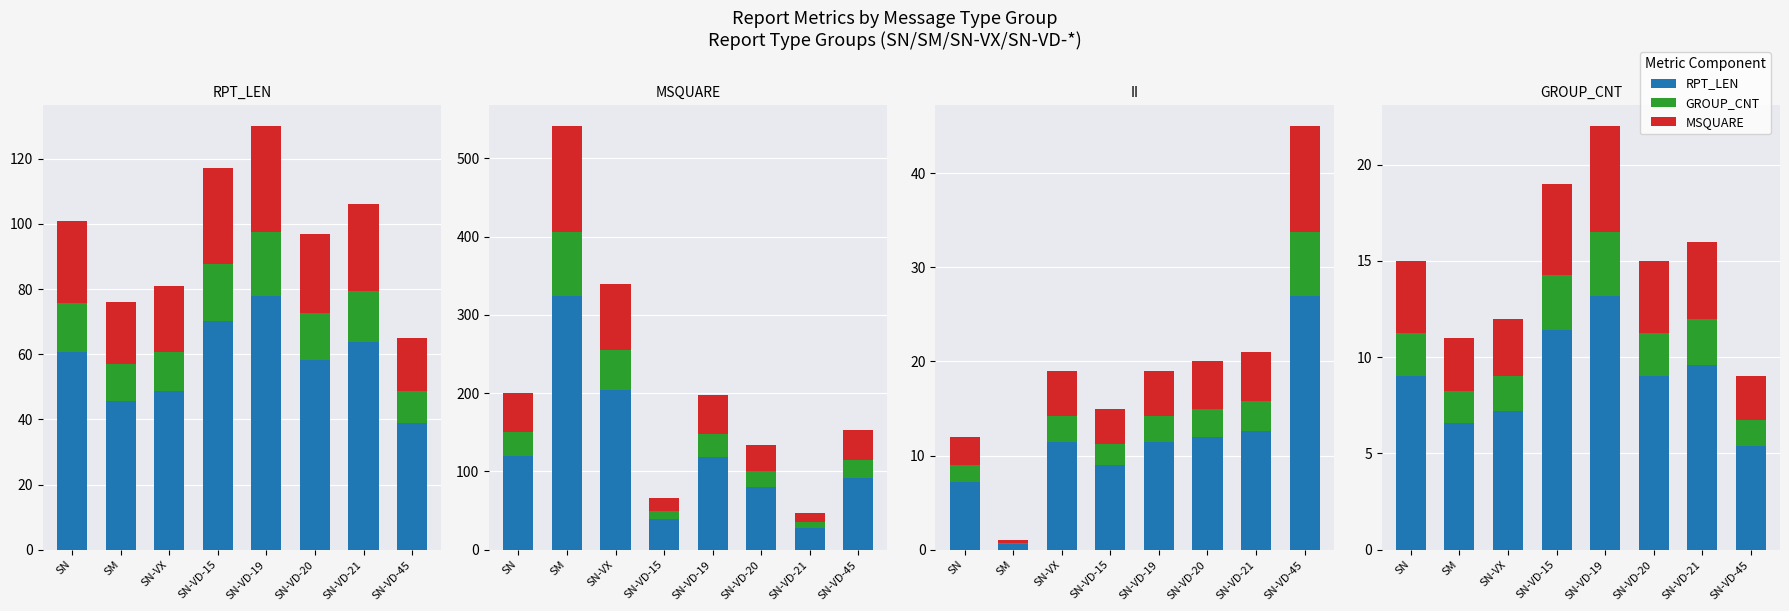

What is the spread (max minus min) of values at SM?

4.9